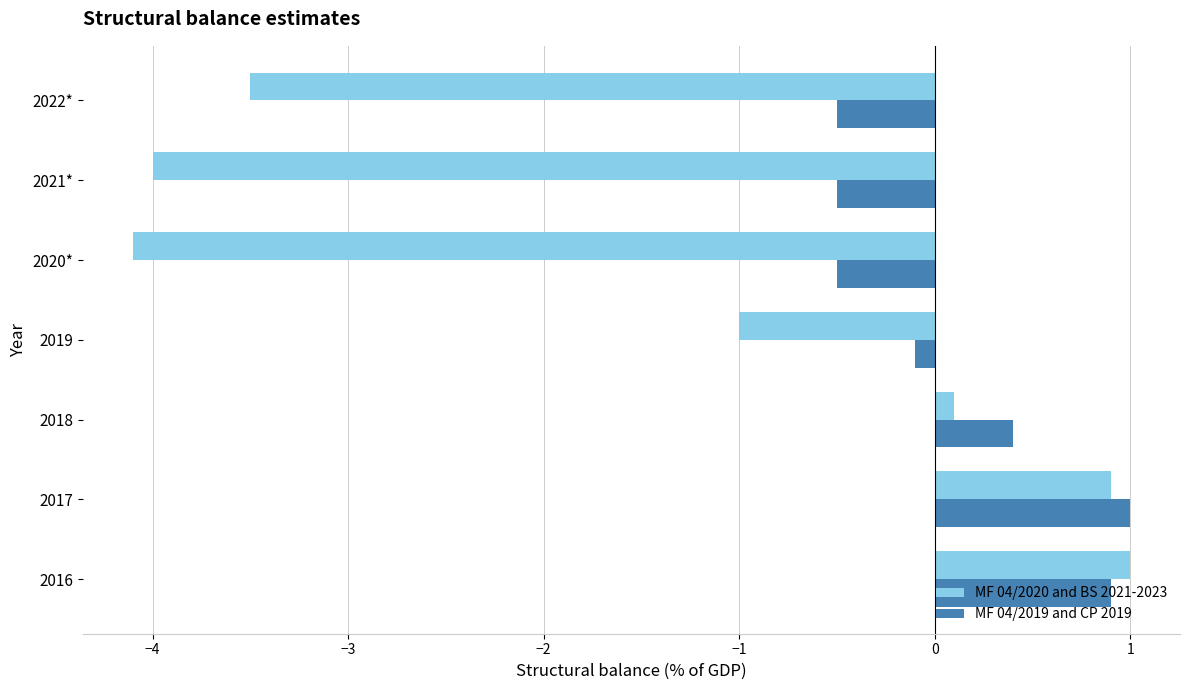

What is the difference between the maximum and minimum values in the MF 04/2020 and BS 2021-2023 series?

5.1